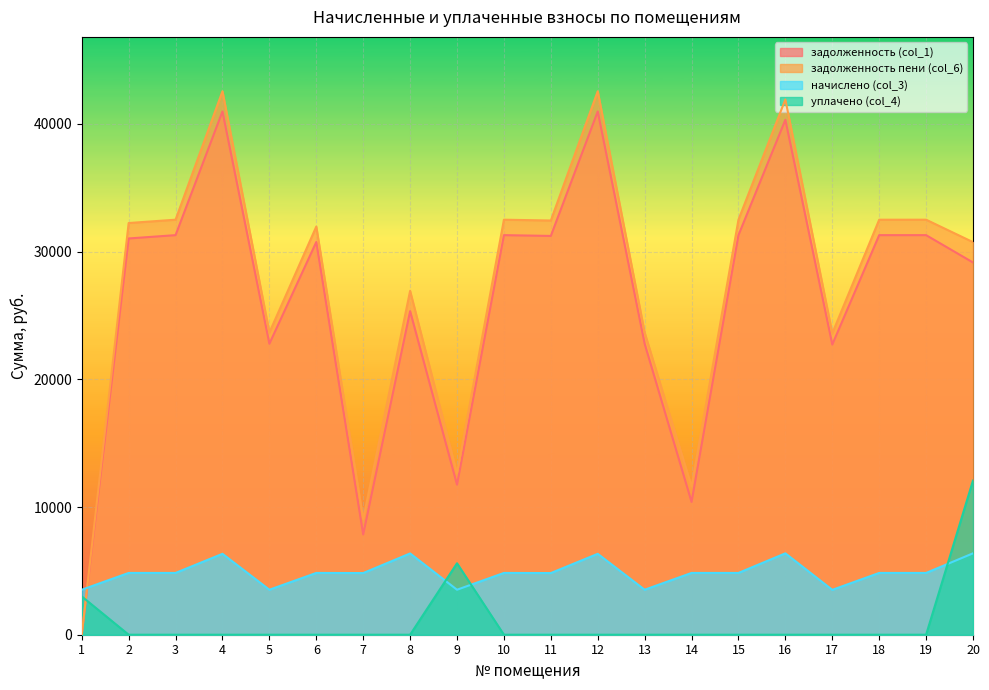

True or false: начислено (col_3) has a value of 8024.5 at 19.

False